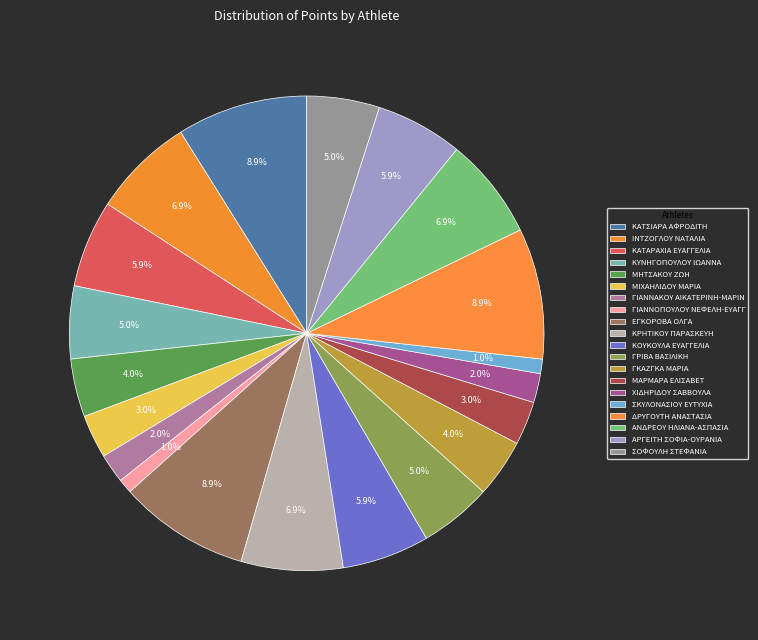

To the nearest percent, what portion does ΓΚΑΖΓΚΑ ΜΑΡΙΑ represent?

4%